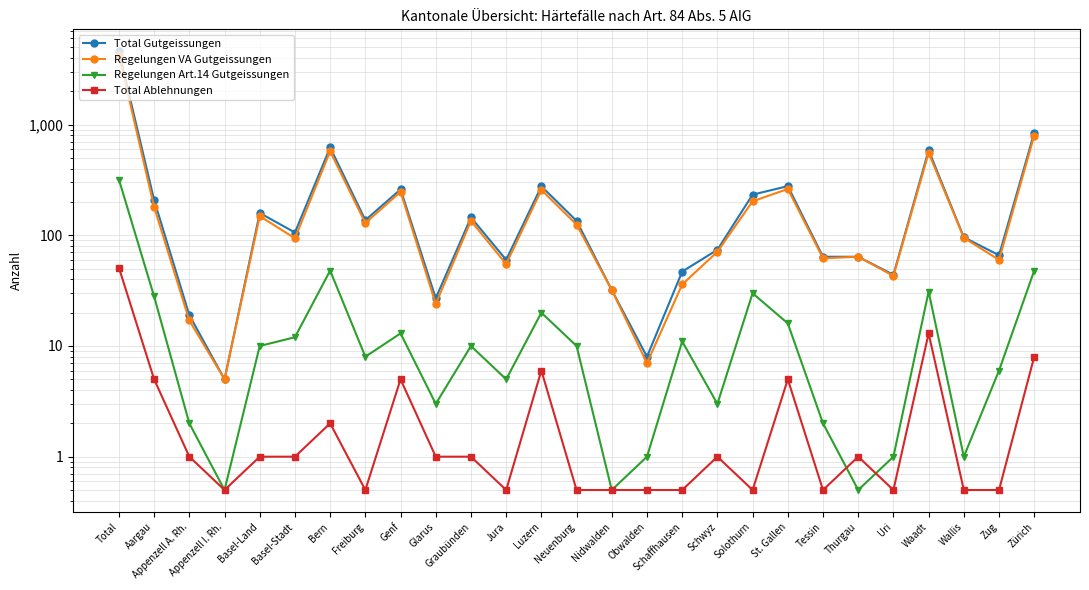

True or false: Regelungen Art.14 Gutgeissungen and Regelungen VA Gutgeissungen cross at least once.

False